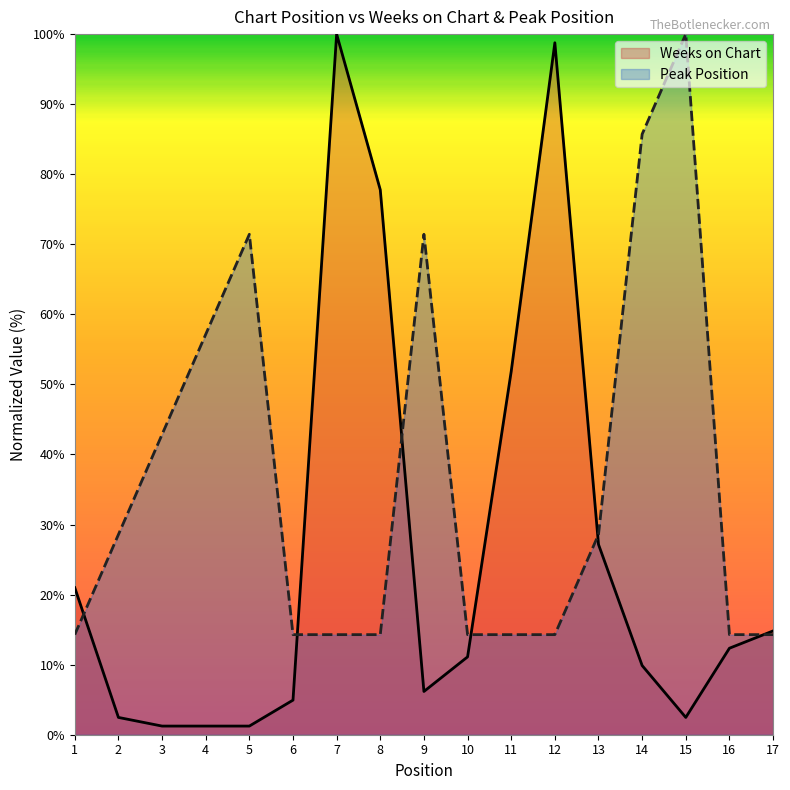

What is the sum of all Weeks on Chart values?

444.4